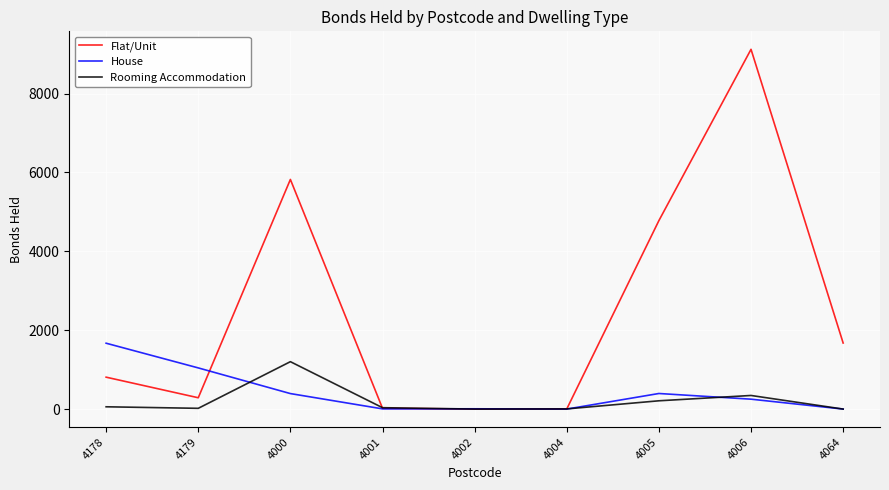

Between 4002 and 4006, which series saw the biggest shift?

Flat/Unit